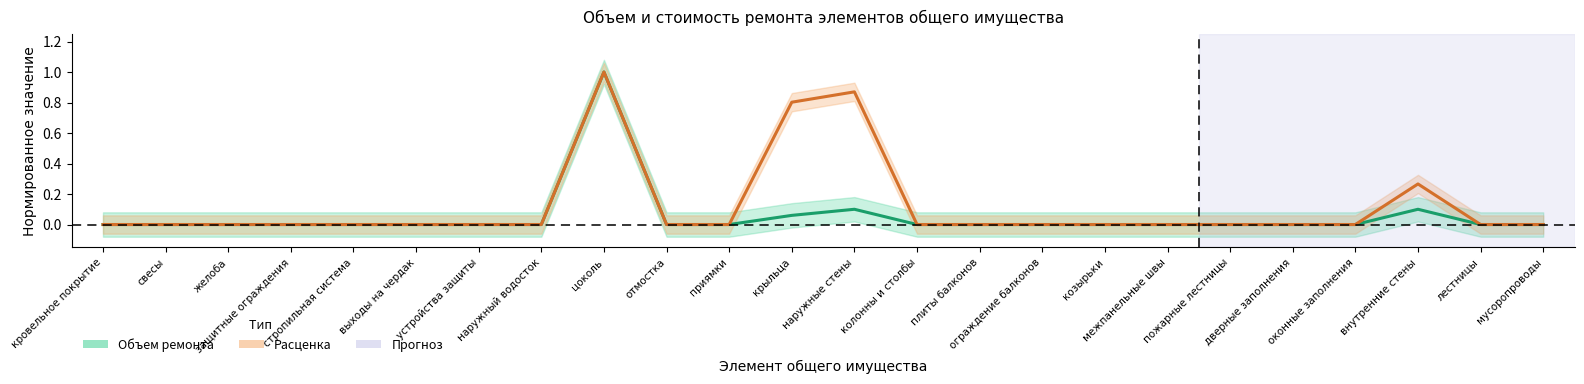

At how many categories does at least one series exceed 0?

4